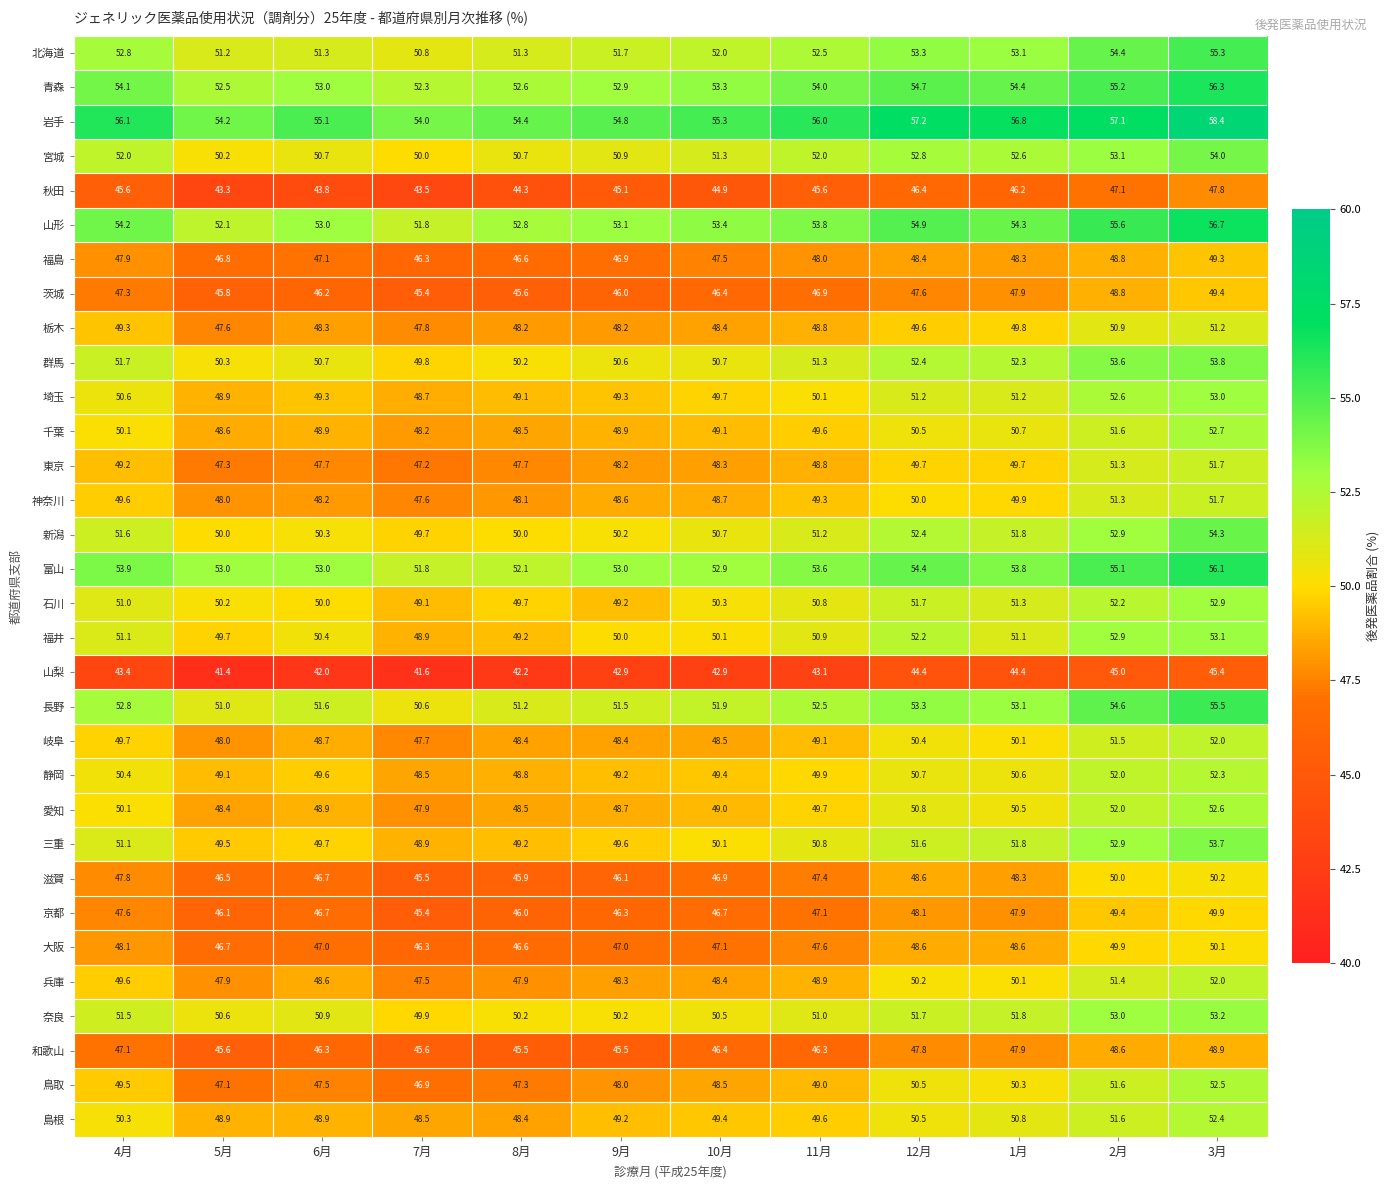

The value of 茨城 at 11月 is 17.8. True or false?

False